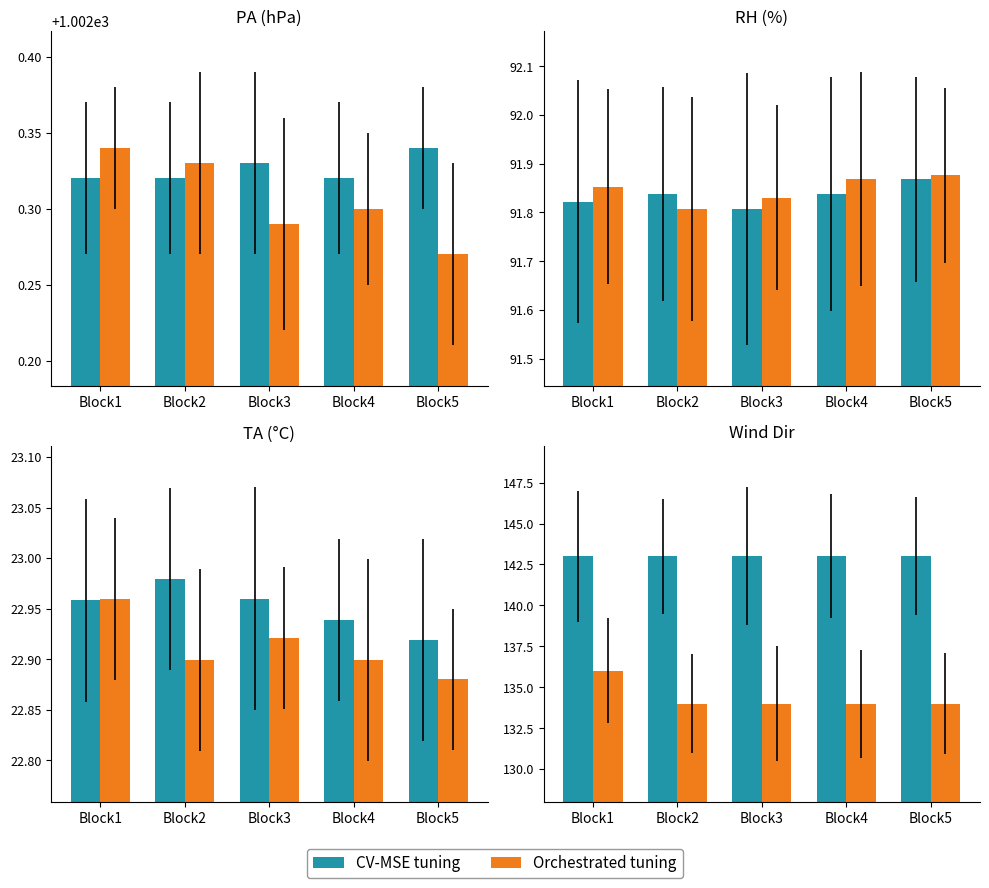

What are all the series names shown in the legend?

CV-MSE tuning, Orchestrated tuning